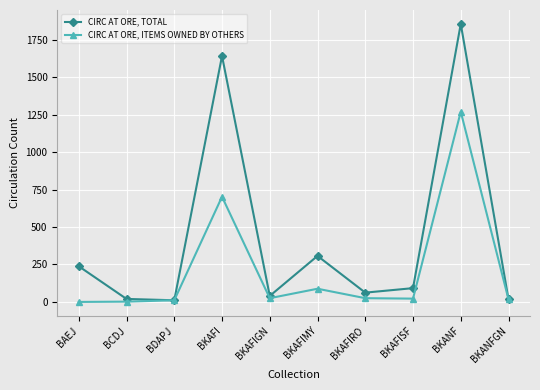

How many interior local valleys does the CIRC AT ORE, TOTAL series have?

3